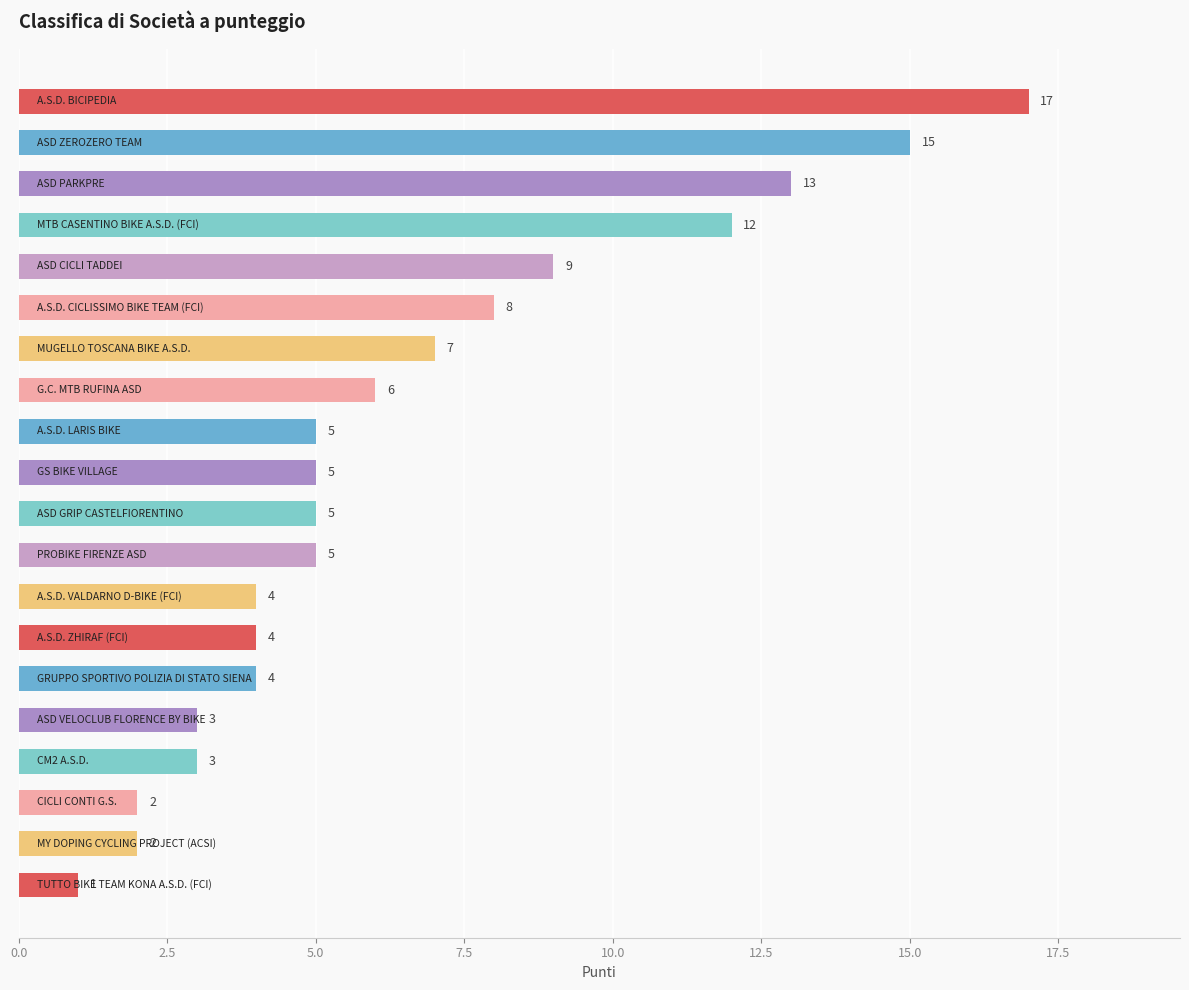

What is the maximum value shown in the chart?

17